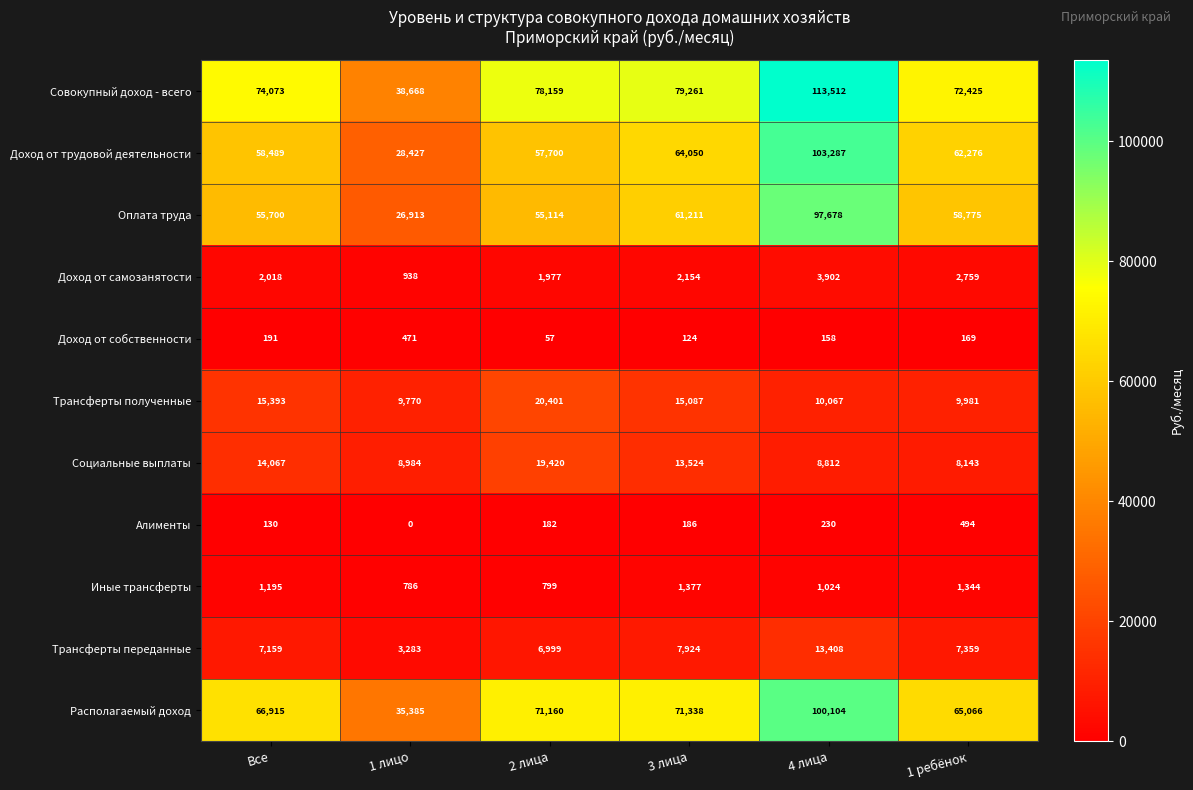

What is the sum of the Располагаемый доход values at 2 лица and Все?

138075